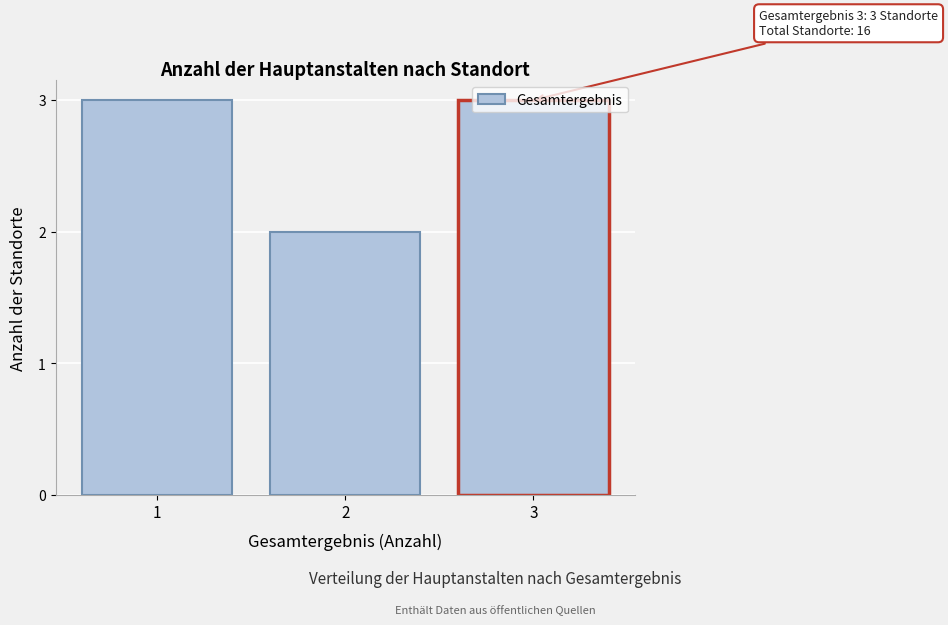

What is the greatest value displayed?

3